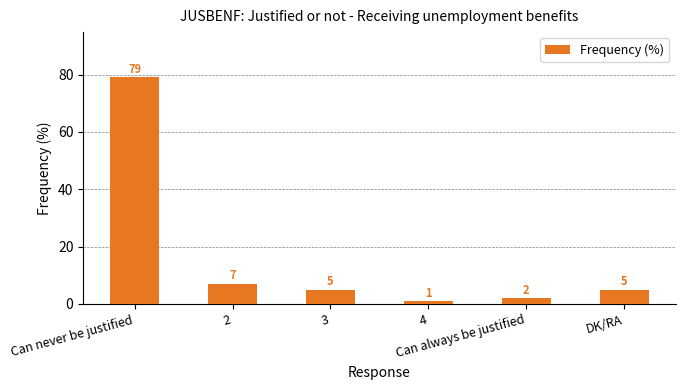

How many bars are there in total?

6